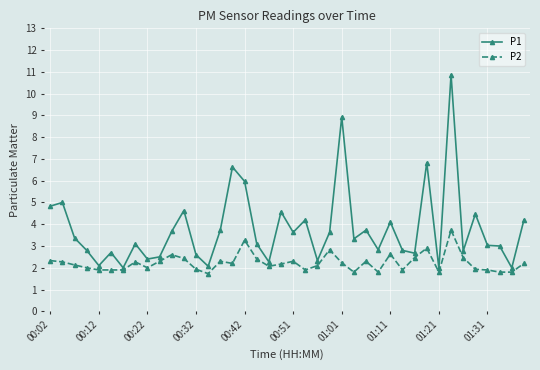

True or false: P2 has more than 0 interior local peaks.

True